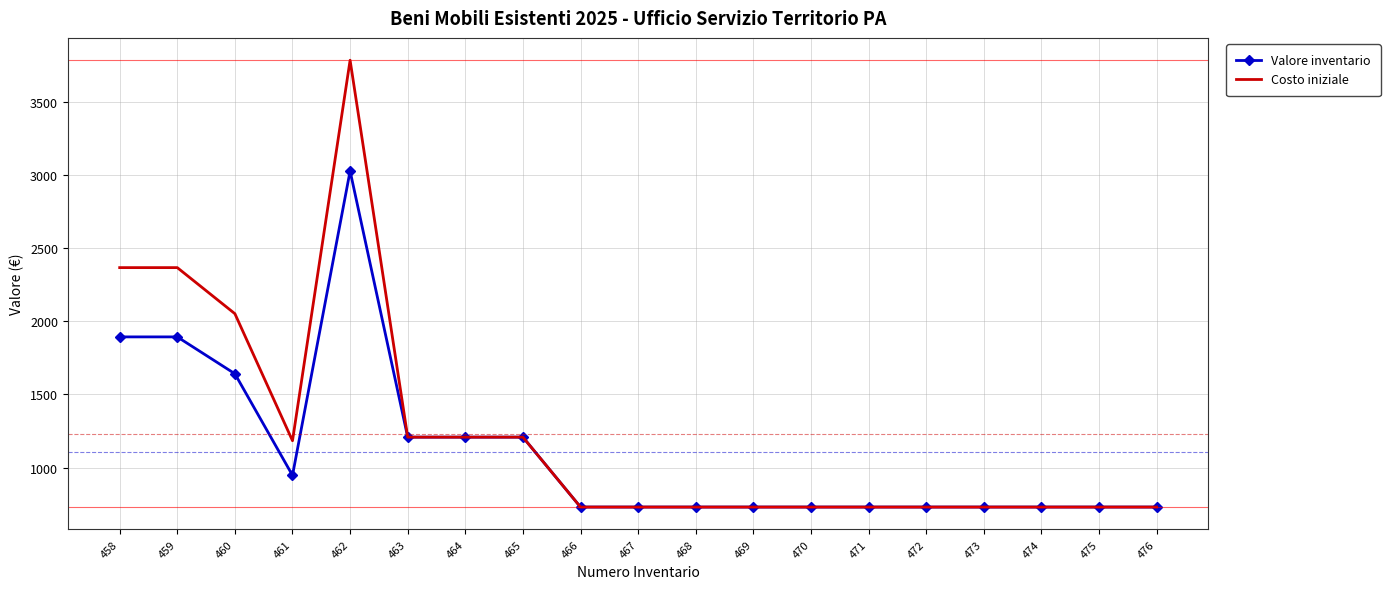

Which label corresponds to the largest value in the chart?

462